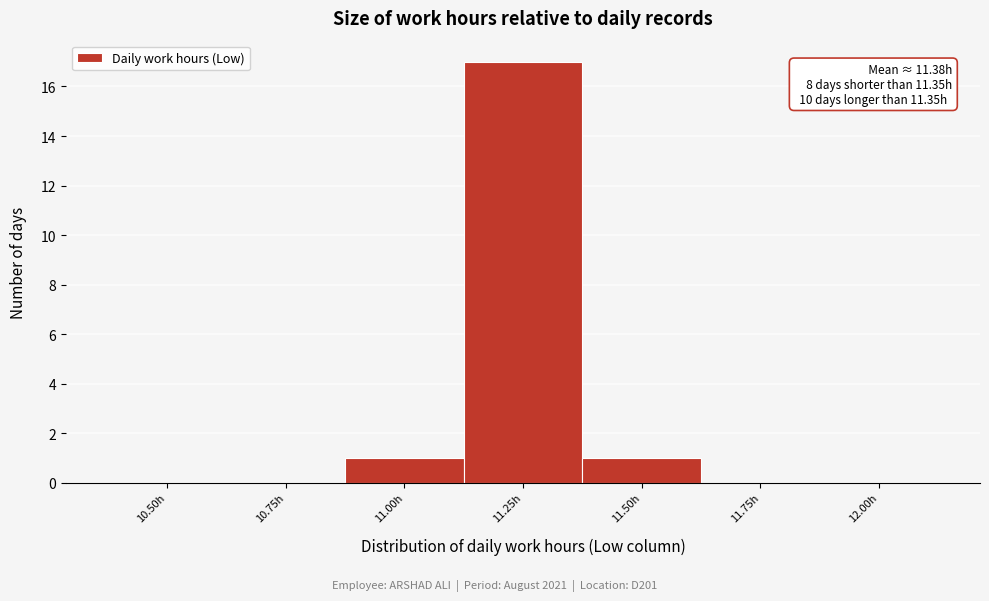

Reading left to right, list all the values displayed in this chart.

10.50h=0	10.75h=0	11.00h=1	11.25h=17	11.50h=1	11.75h=0	12.00h=0